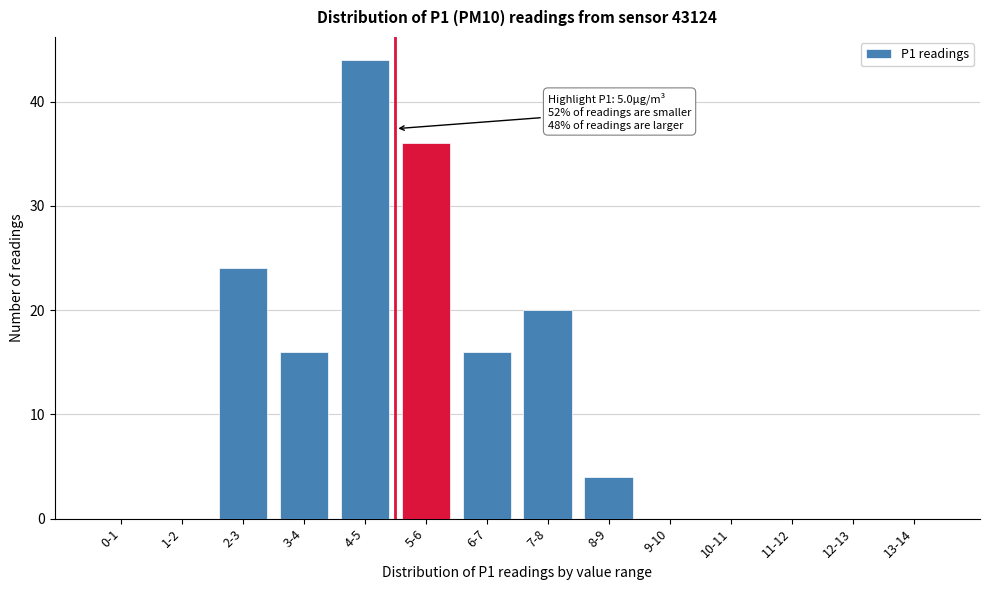

Reading left to right, transcribe all the data shown in this chart.

0-1=0	1-2=0	2-3=24	3-4=16	4-5=44	5-6=36	6-7=16	7-8=20	8-9=4	9-10=0	10-11=0	11-12=0	12-13=0	13-14=0